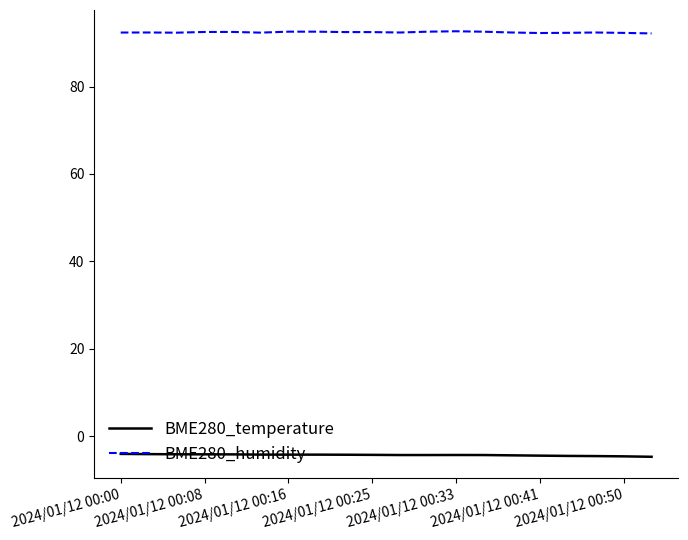

What are all the series names shown in the legend?

BME280_temperature, BME280_humidity